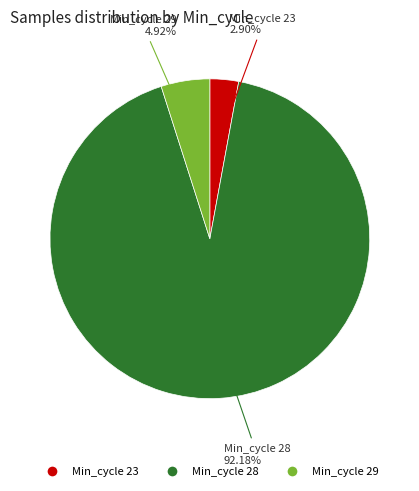

Does any single category account for the majority?

Yes